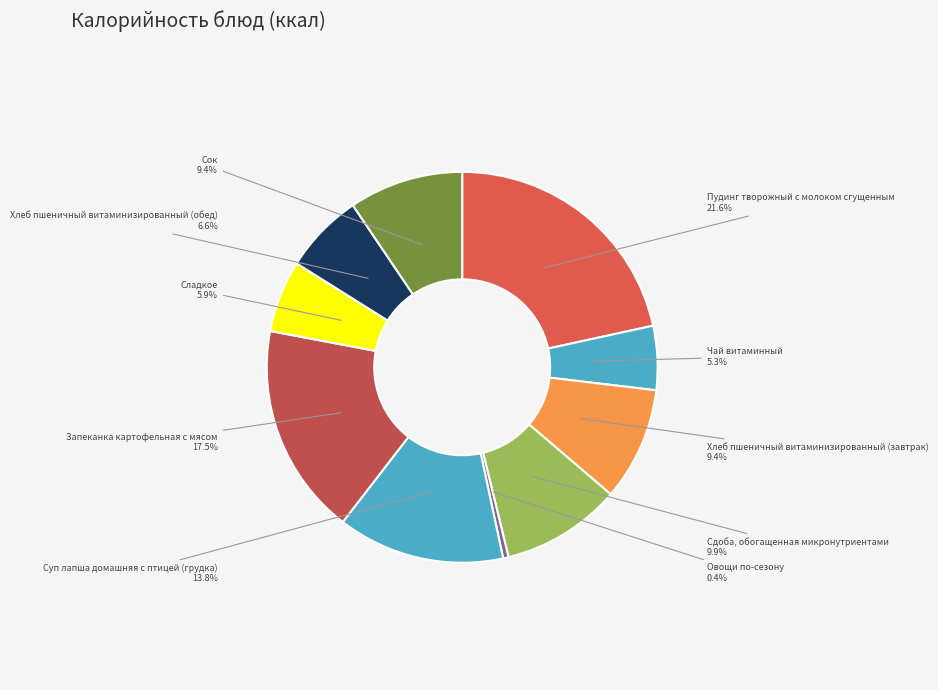

Which slice is the largest?

Пудинг творожный с молоком сгущенным